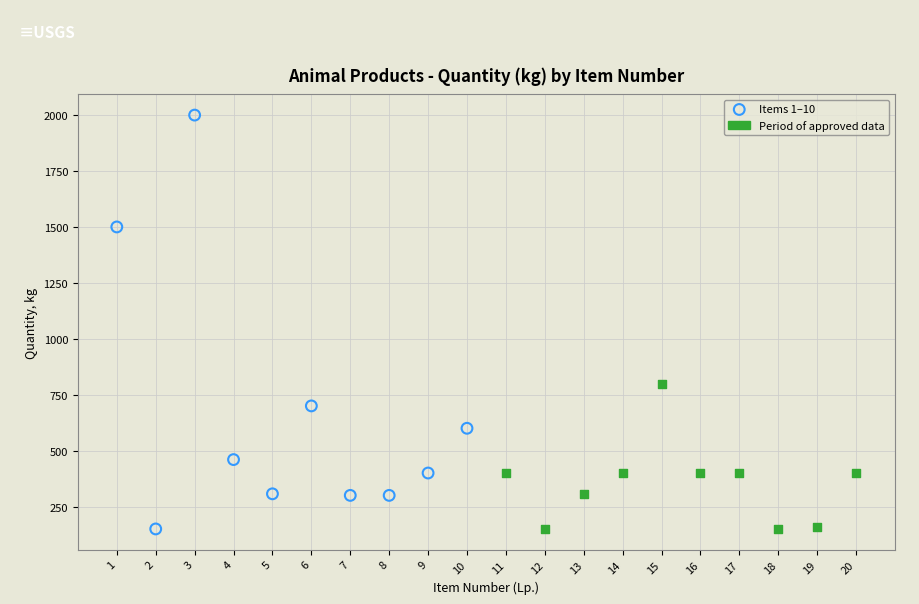

Which series reaches the maximum Y coordinate?

Items 1–10